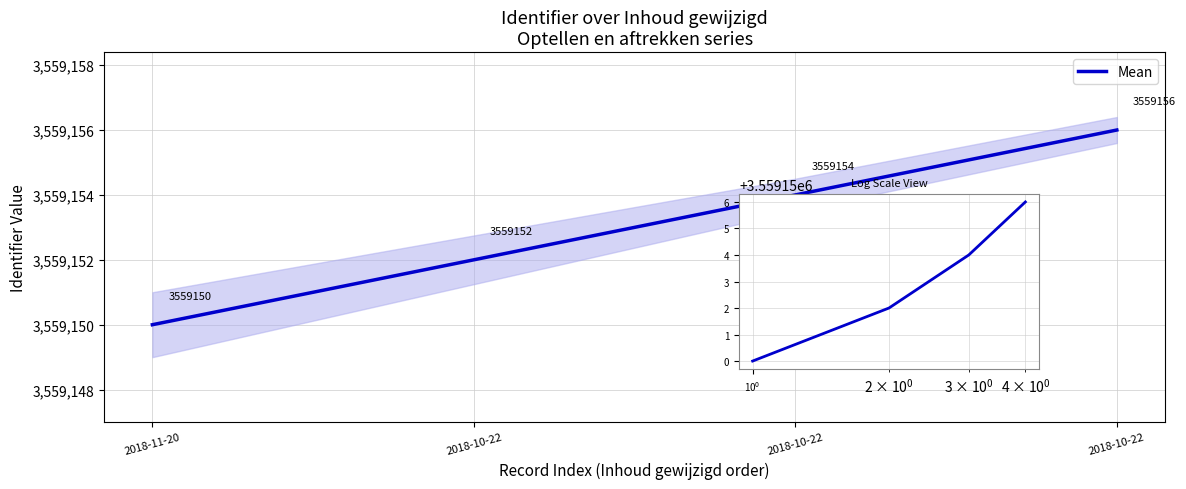

What is the difference between the second highest and second lowest values?

2